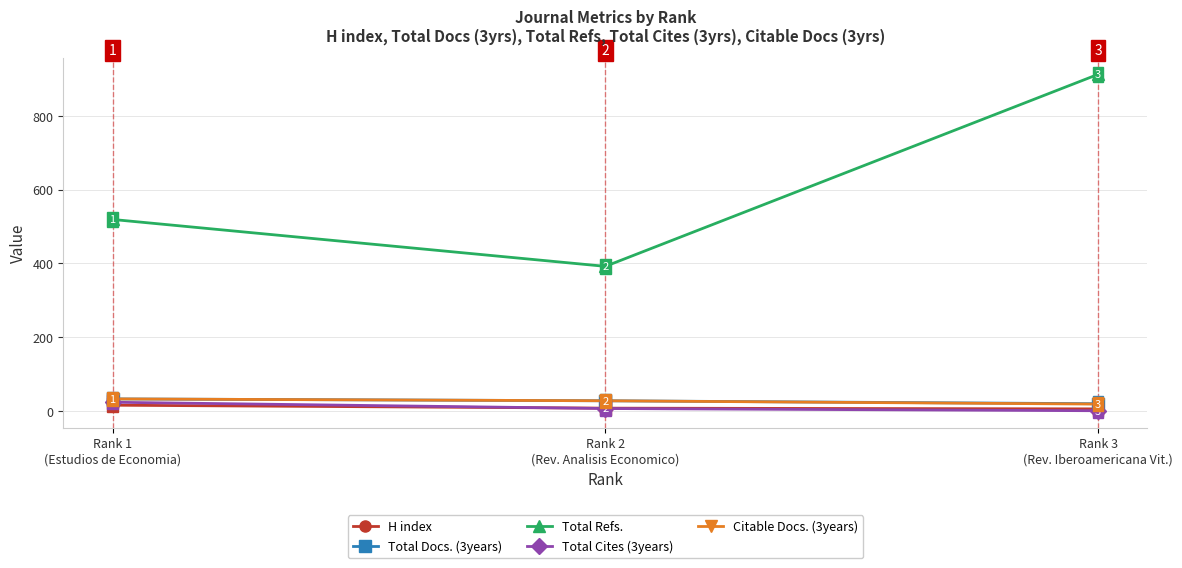

Which series has the largest total across all categories?

Total Refs.